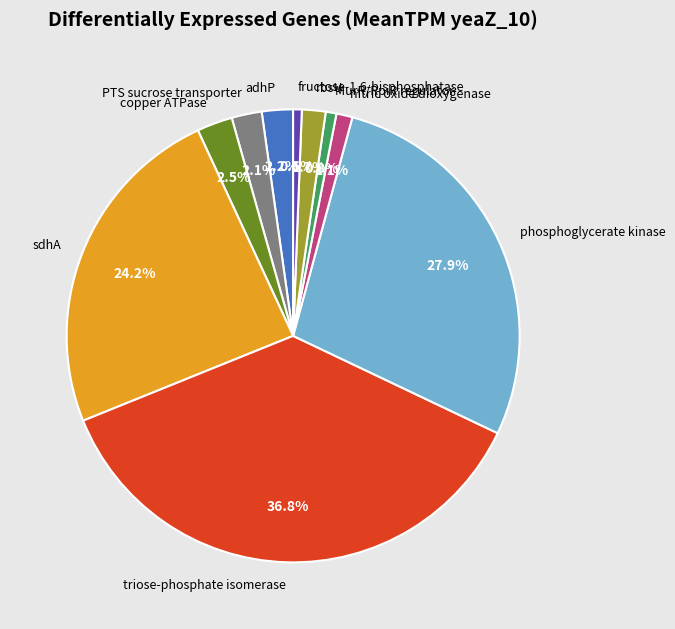

To the nearest percent, what is the average slice percentage?

10%